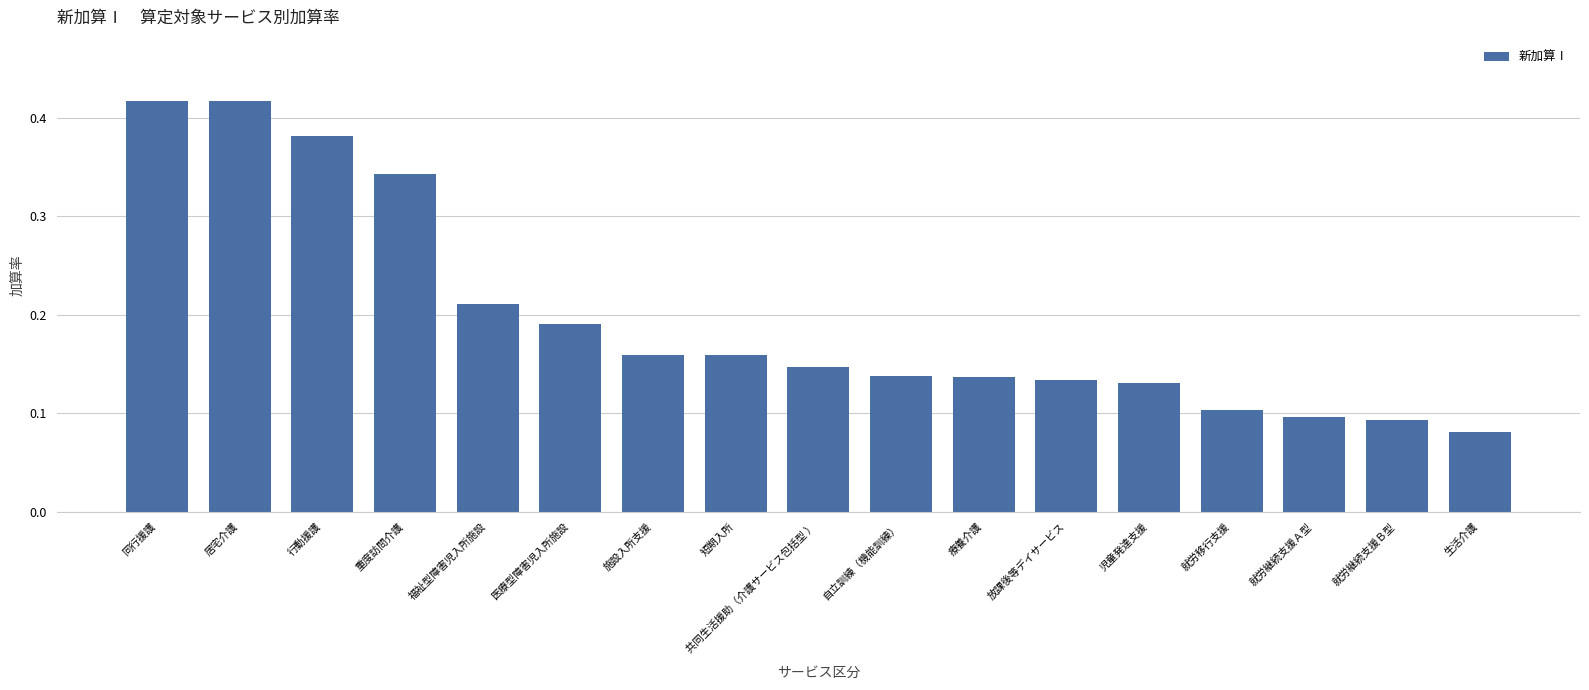

Does the chart contain any negative values?

No